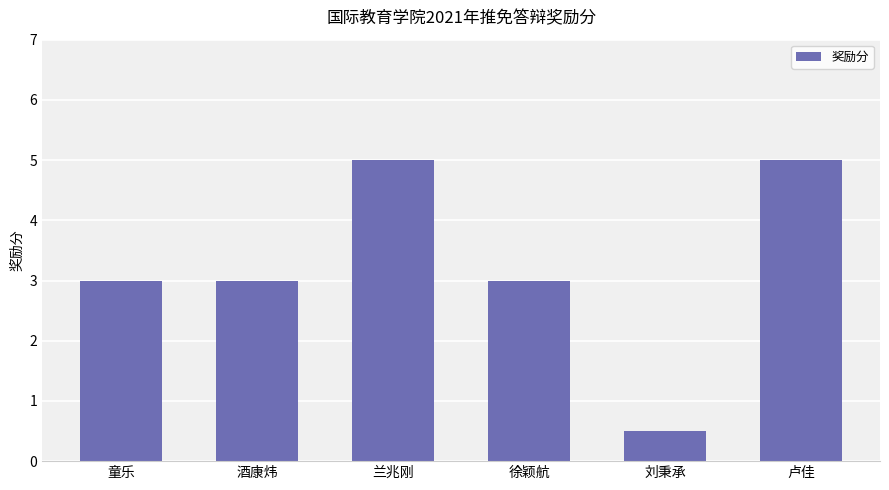

What is the difference between the maximum and second lowest values?

2.0